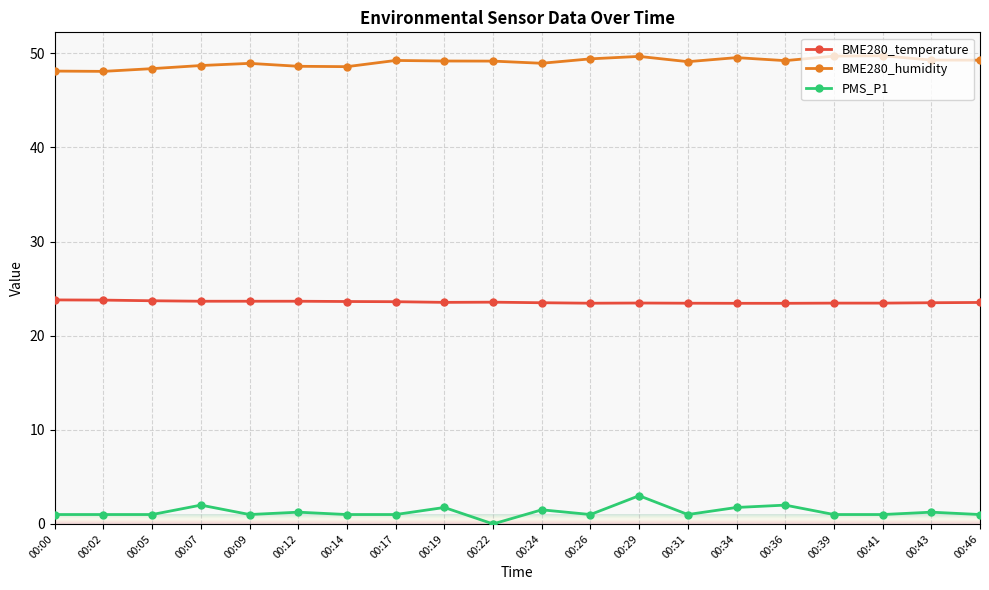

What is the sum of the BME280_temperature values at 00:39 and 00:46?

47.0